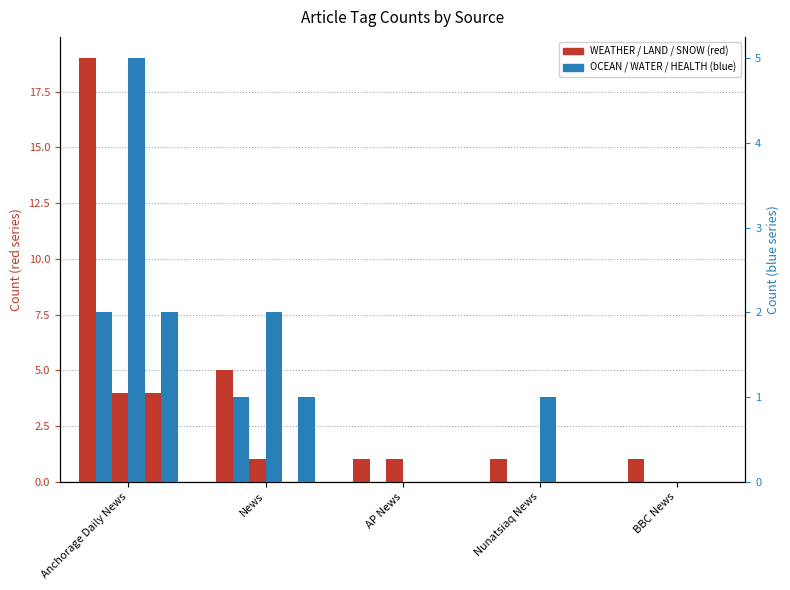

Is it true that LAND equals 6 at Anchorage Daily News?

False